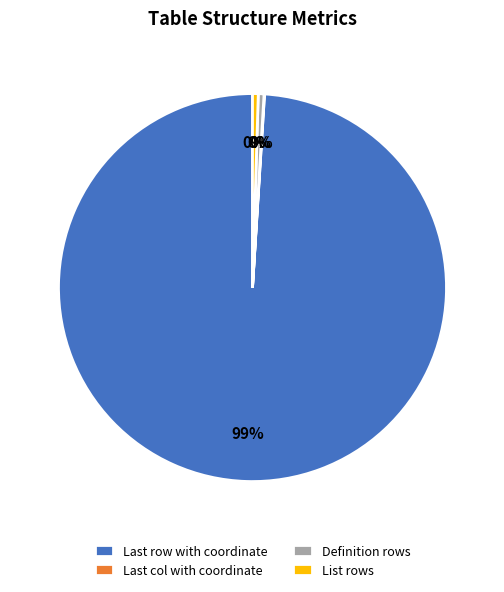

Which slice is the largest?

Last row with coordinate